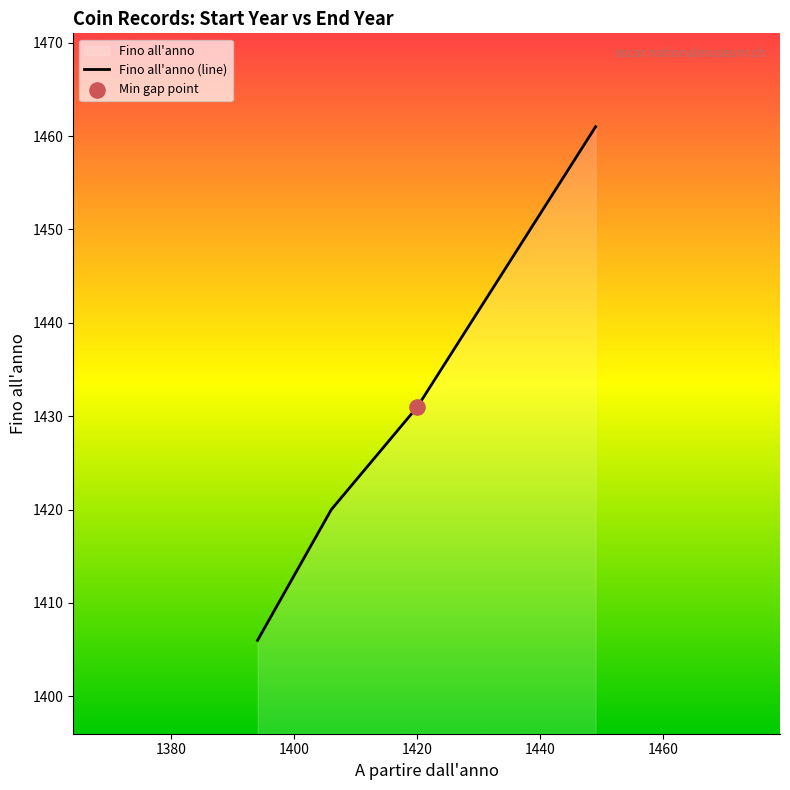

Approximately how many times larger is the value at 1420 compared to 1394?

1.0